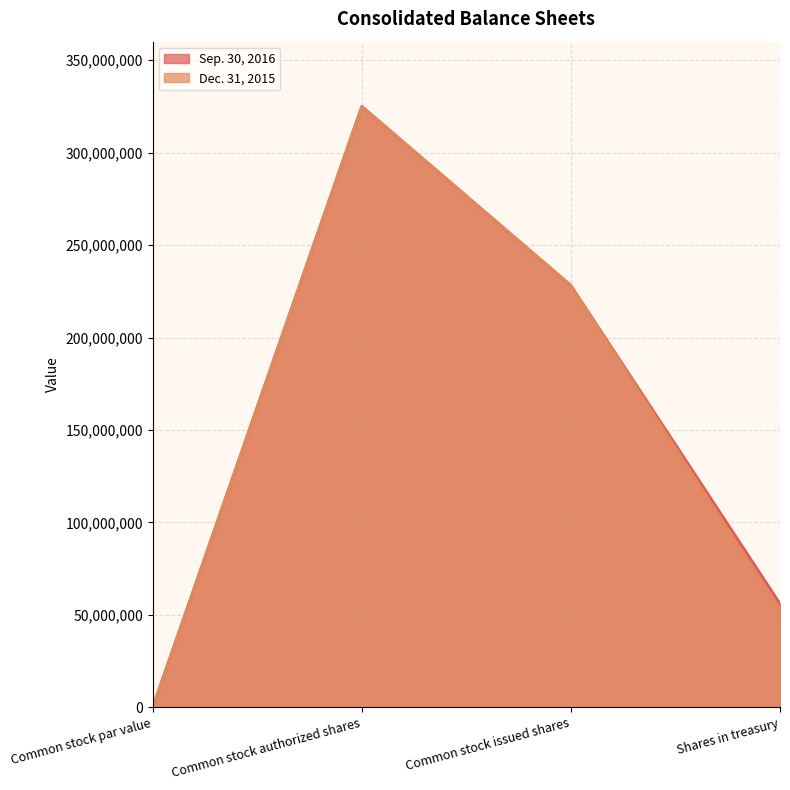

Rank the series by their maximum value, from lowest to highest.

Sep. 30, 2016, Dec. 31, 2015